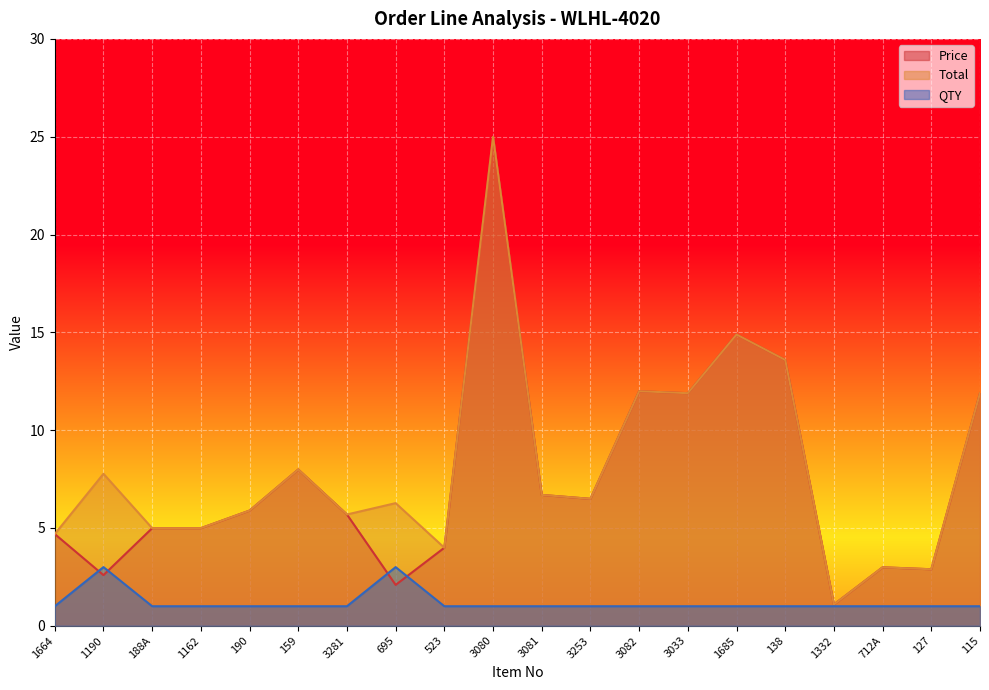

True or false: Price has a value of 0.8 at 523.

False